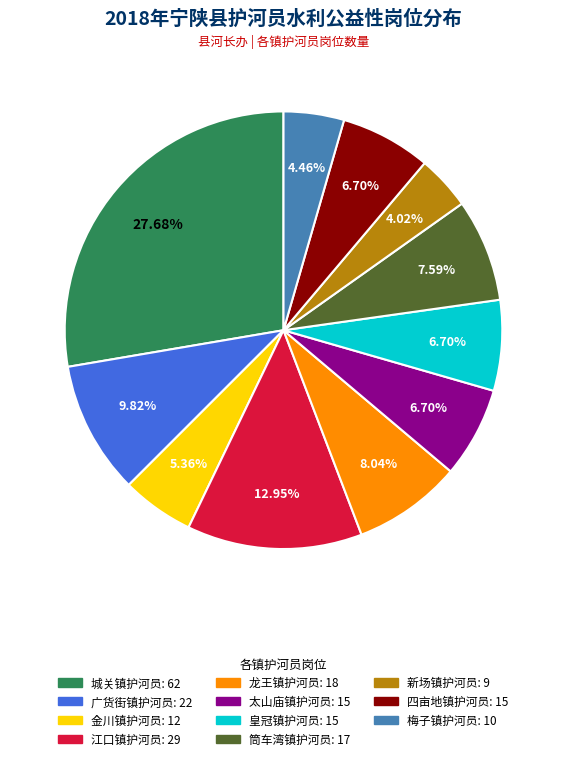

What is the total percentage of 太山庙镇护河员 and 筒车湾镇护河员?

14.3%